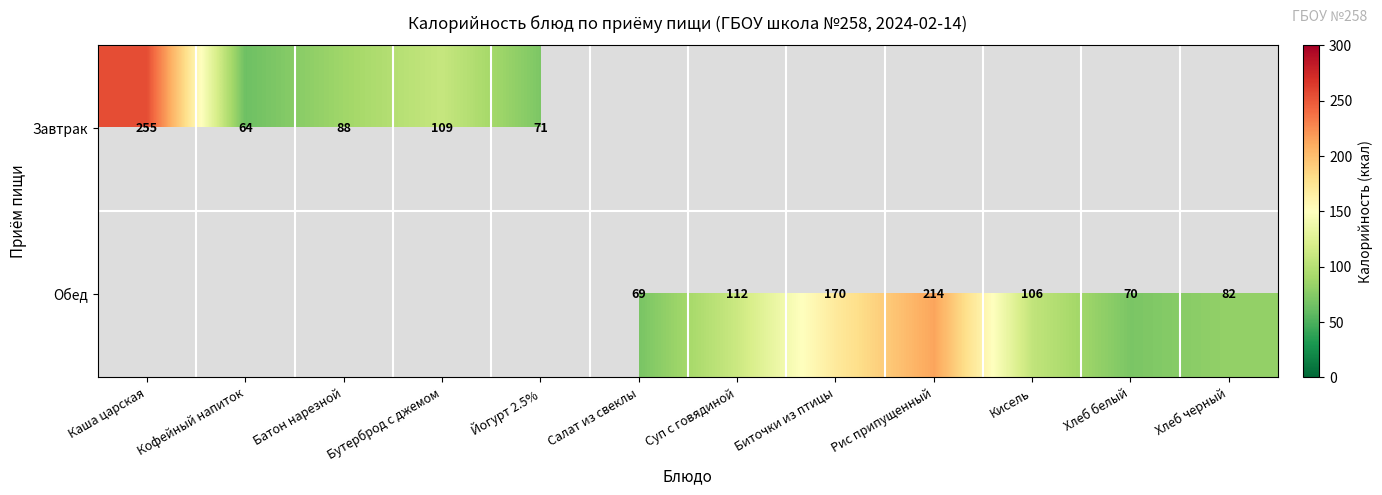

True or false: Обед has a value of 365 at Рис припущенный.

False